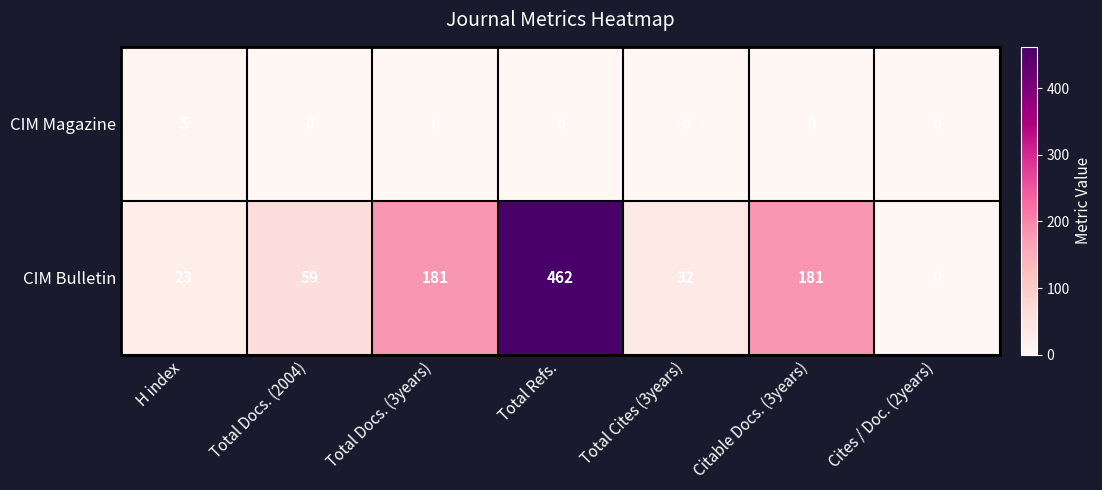

True or false: CIM Magazine has a value of 2 at Citable Docs. (3years).

False